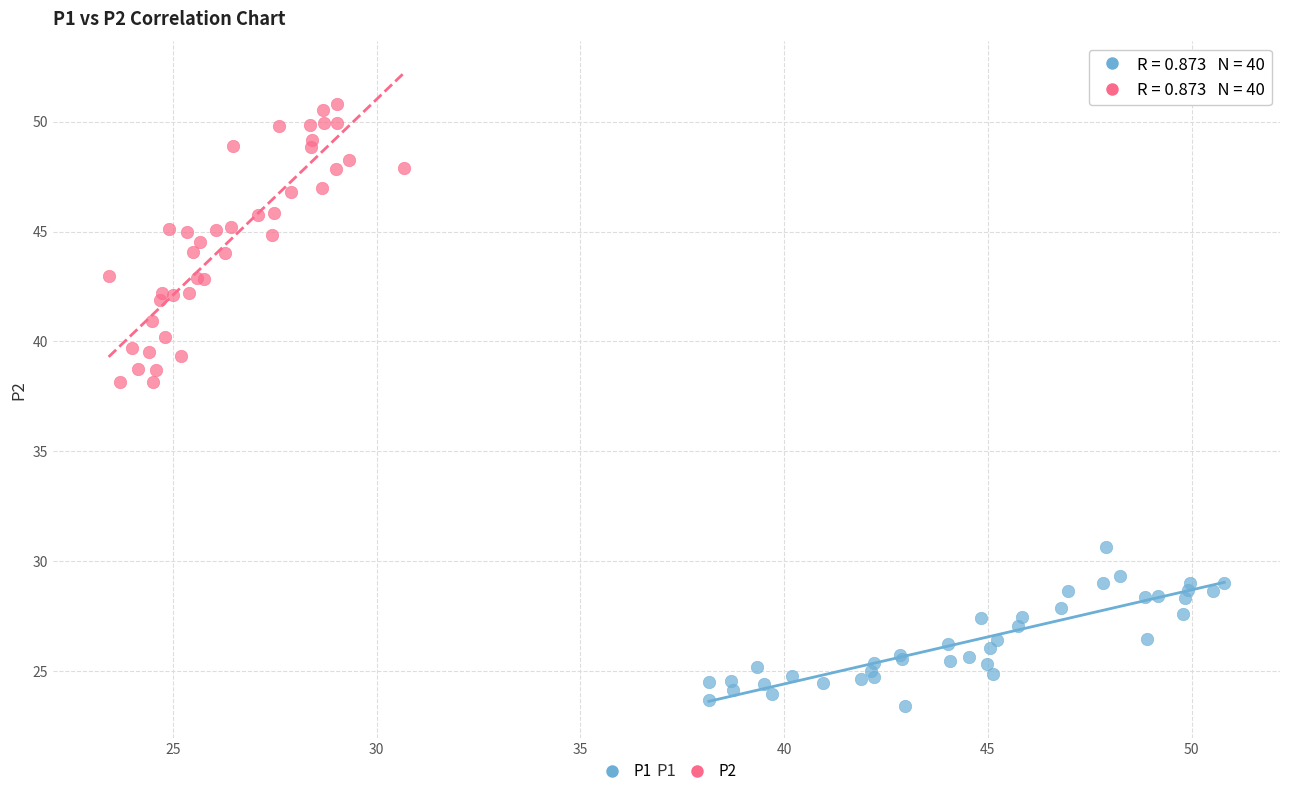

Which series reaches the maximum Y coordinate?

P2